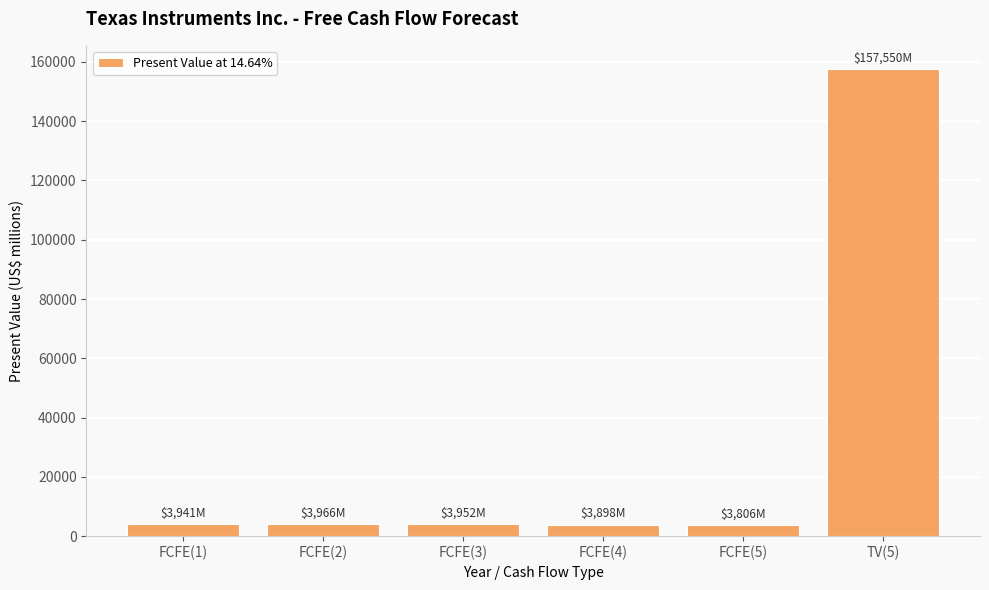

What is the value of the 3rd bar from the left?

3952